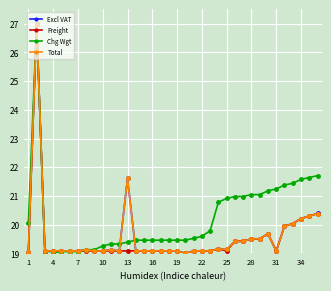

Does the chart display data point markers on the line(s)?

Yes